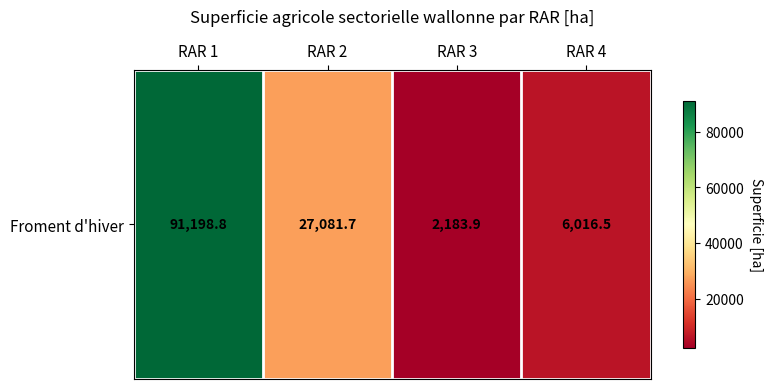

What is the difference between the values at RAR 4 and RAR 2?

21065.2